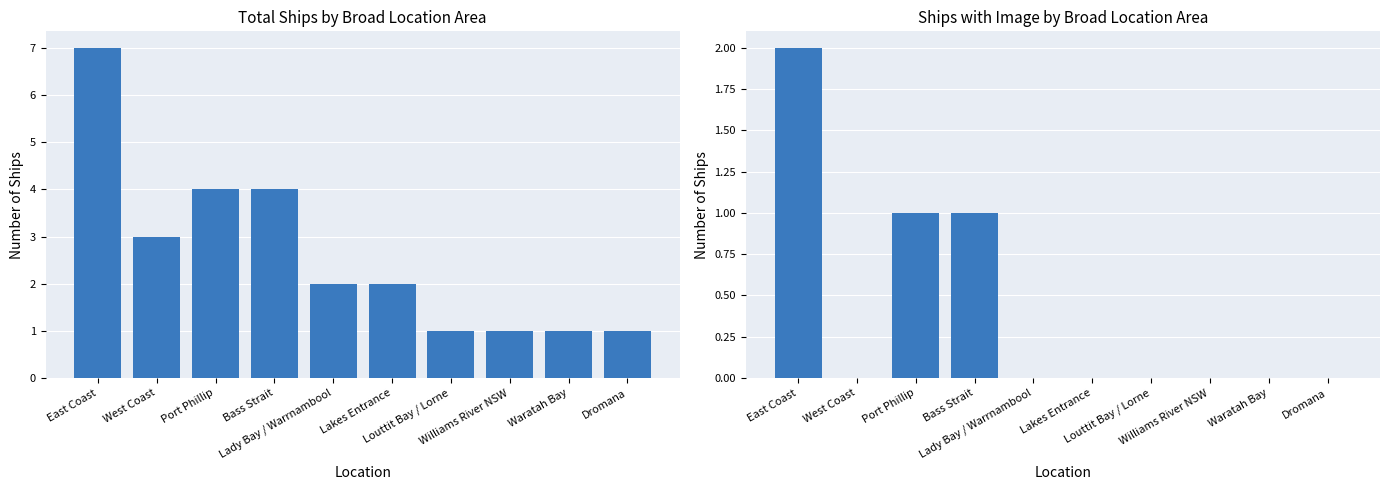

How many bars are there in total?

20